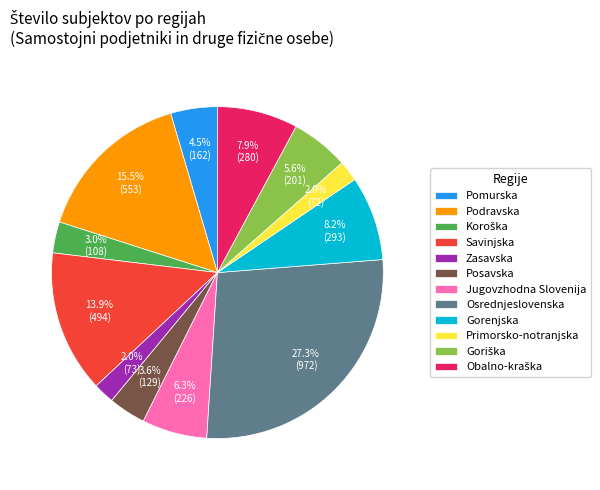

Does any single category account for the majority?

No